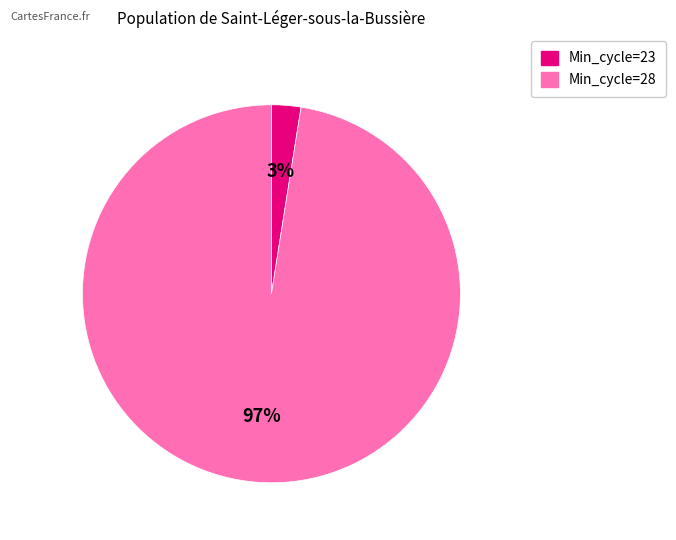

Is there any slice that represents more than half of the pie?

Yes